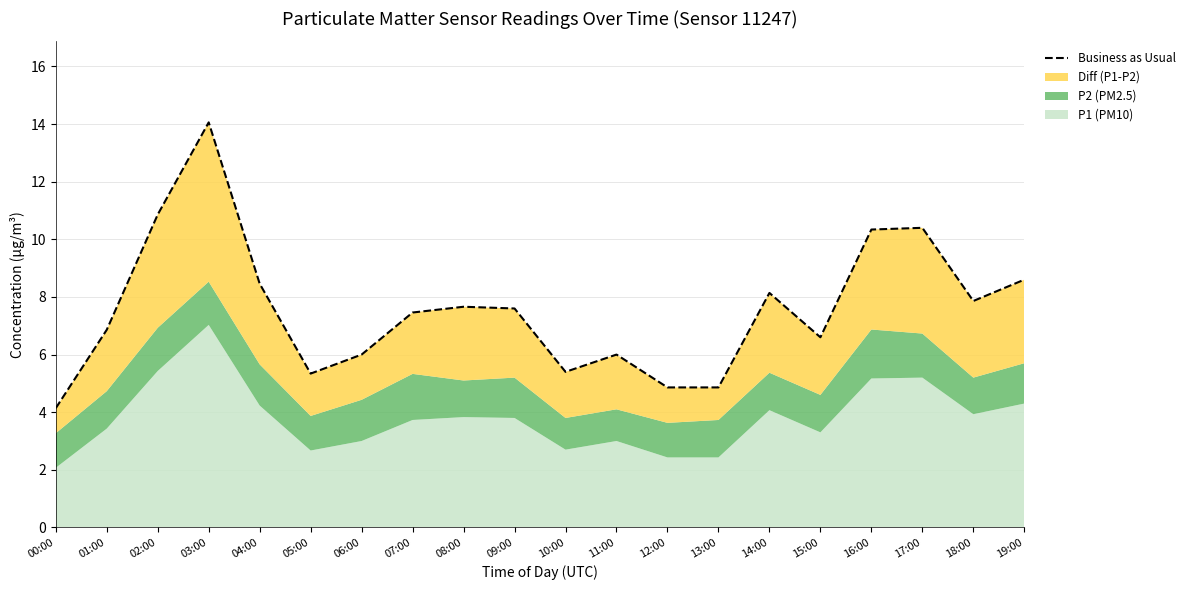

How many lines are shown in the chart?

1